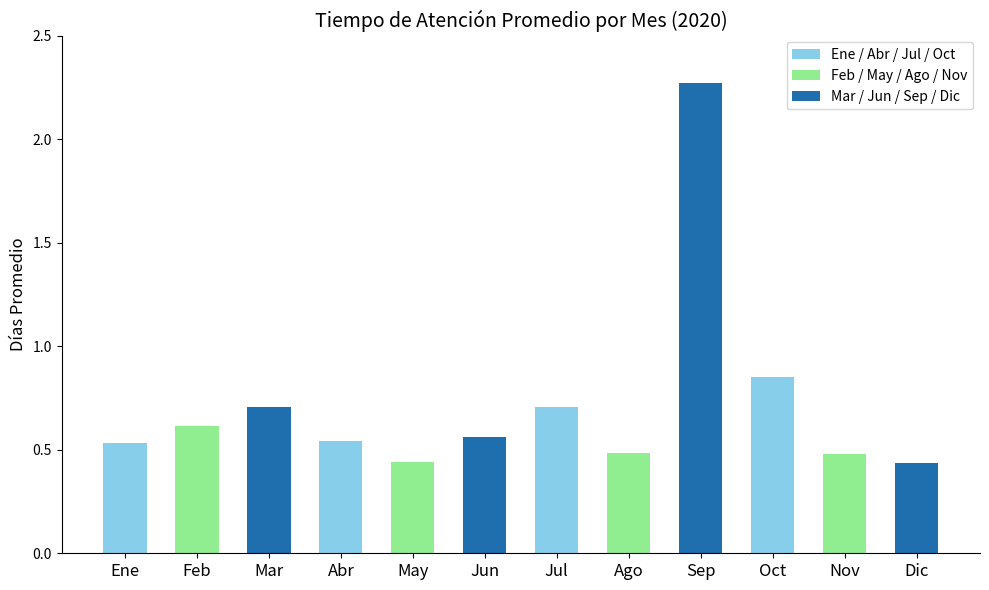

What is the change in value from Mar to Dic?

-0.3